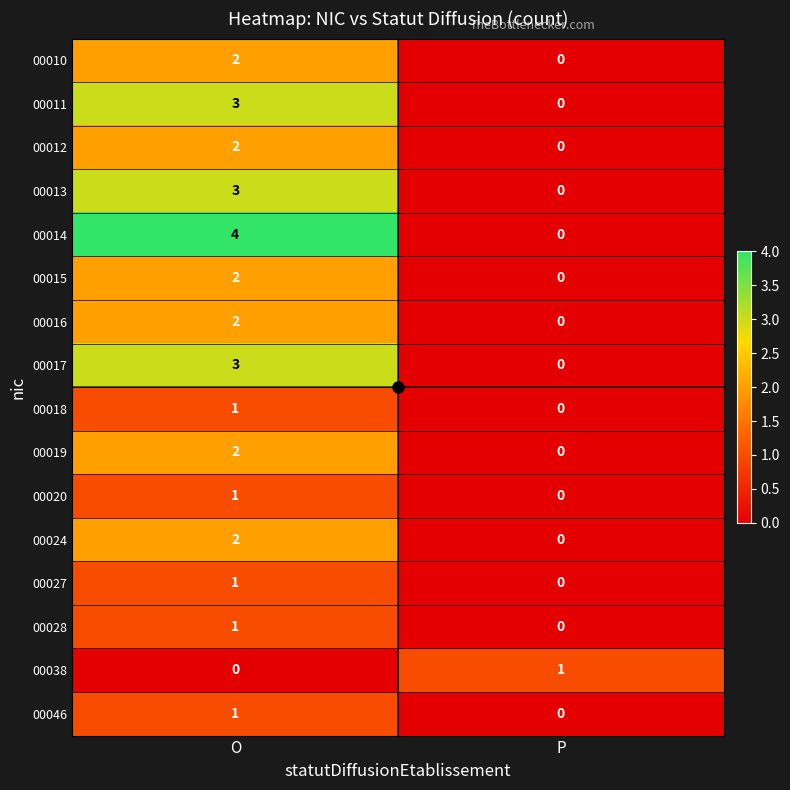

List the labels in order of 00027 value, smallest first.

P, O